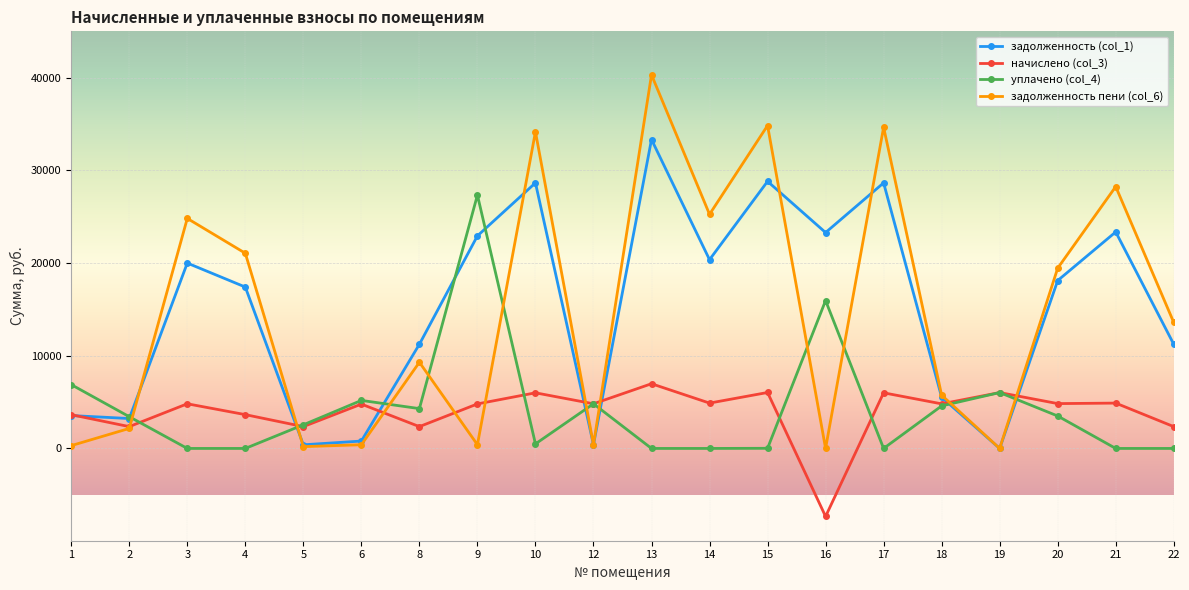

What is the smallest value displayed?

-7339.2